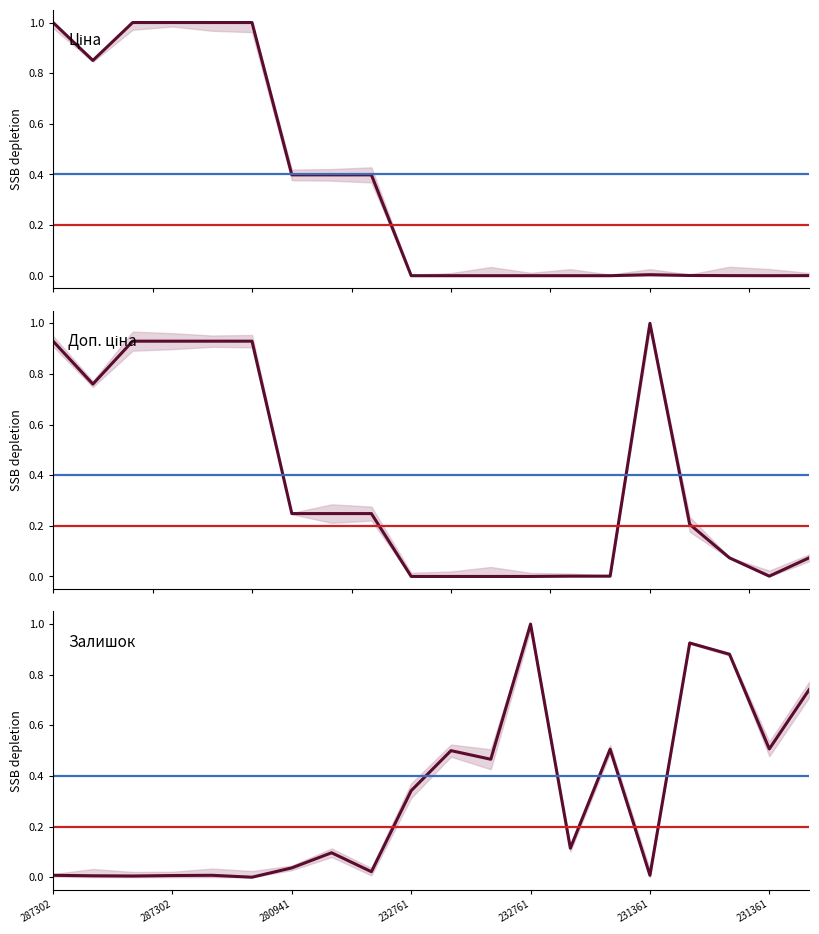

Where is the first local minimum for Ціна?

287302